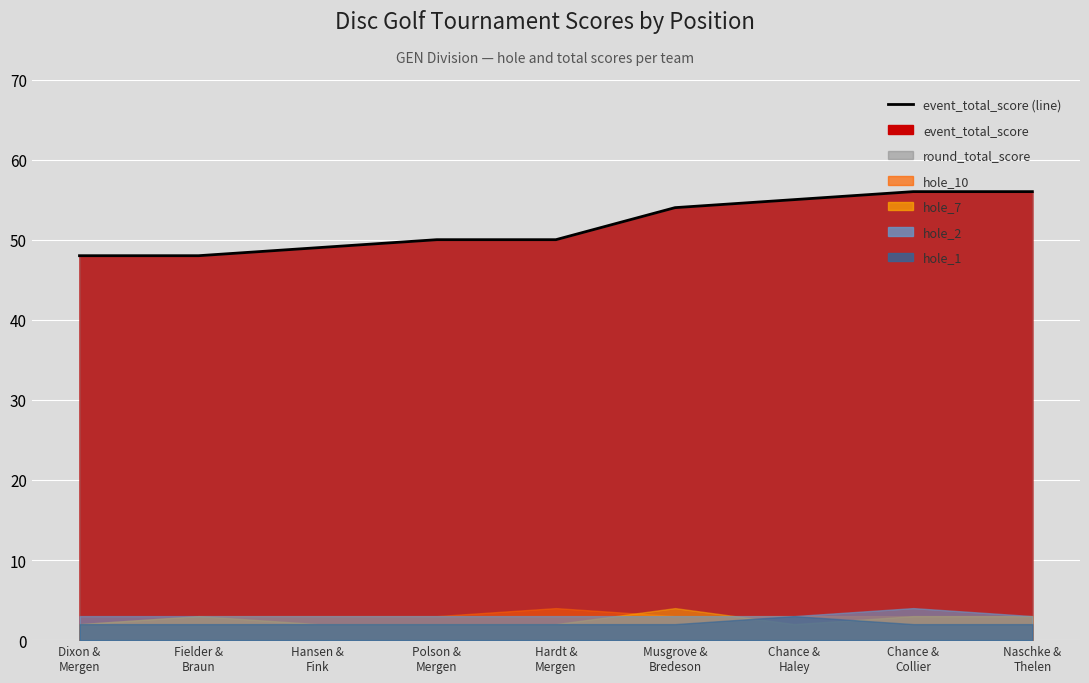

What value does the data have at Musgrove &
Bredeson?

54